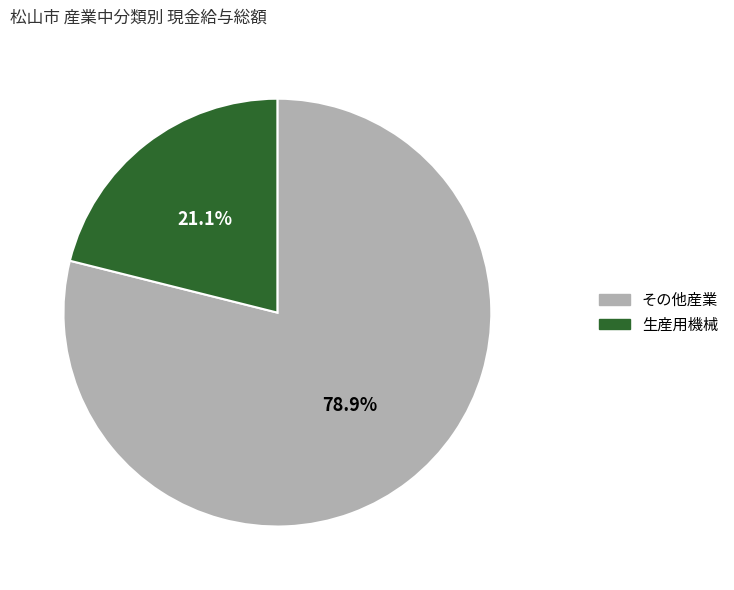

Is there any slice that represents more than half of the pie?

Yes